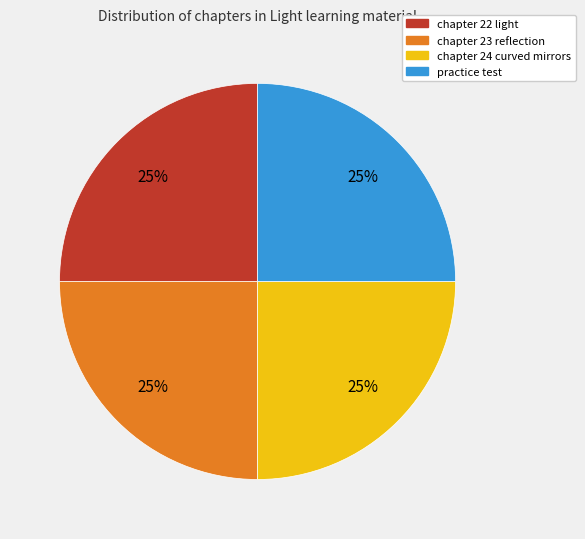

To the nearest percent, what portion does chapter 22 light represent?

25%